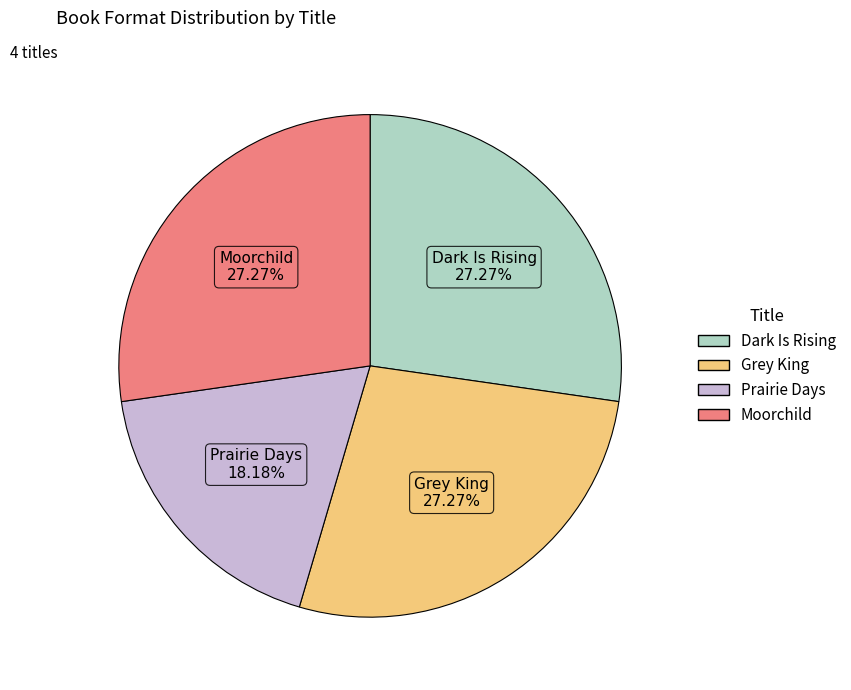

True or false: Moorchild accounts for 27% of the total.

True